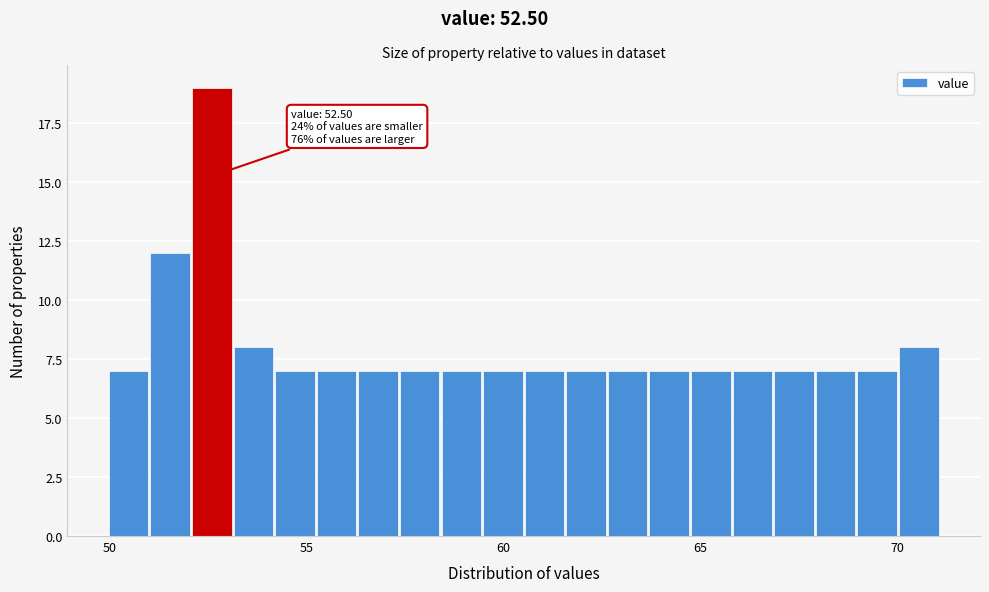

Around what value on the x-axis is the tallest bar? Give the approximate position of its centre, as read against the axis.

52.5